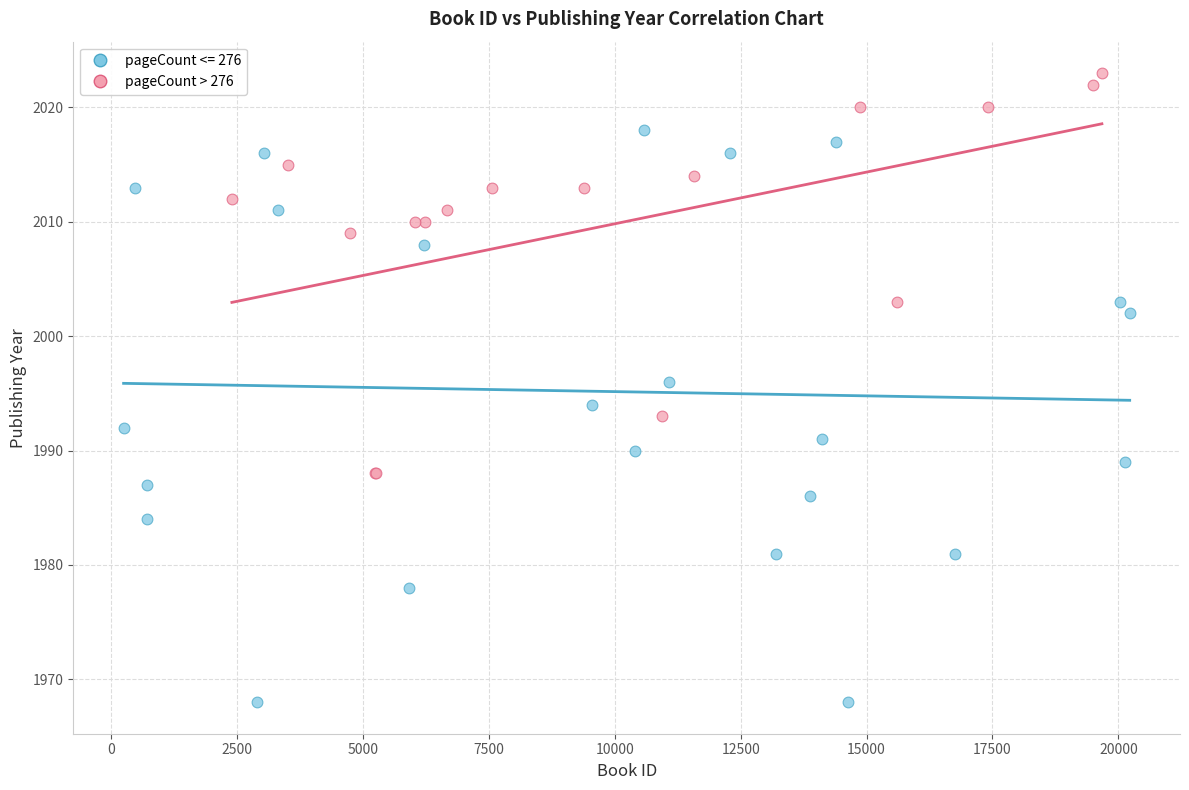

Which series contains the lowest Y value?

pageCount <= 276